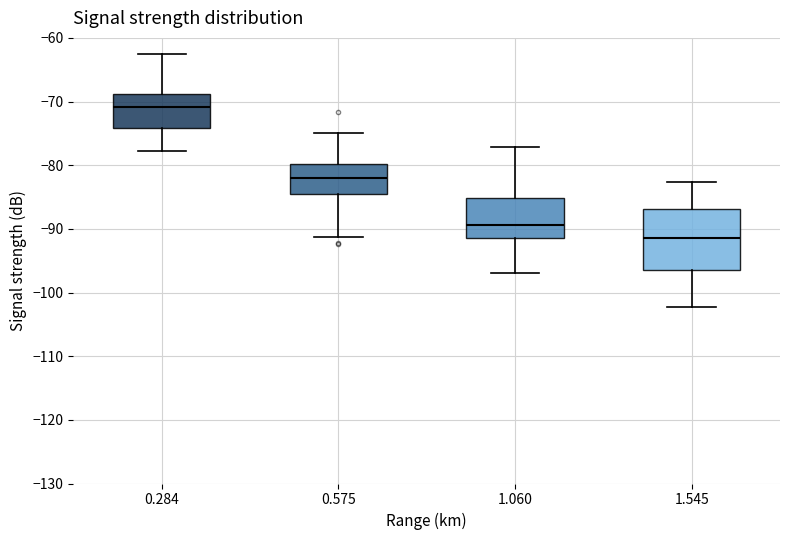

Reading left to right, transcribe this box plot: for each box, give where its median line is, the range the box spans, and where its two whiskers end, as read against the y-axis. The values are not printed on the chart, so give them approximately, as read against the axis.

0.284: median -71, box -74 to -69, whiskers -78 to -63
0.575: median -82, box -84 to -80, whiskers -91 to -75
1.060: median -89, box -91 to -85, whiskers -97 to -77
1.545: median -91, box -96 to -87, whiskers -102 to -83